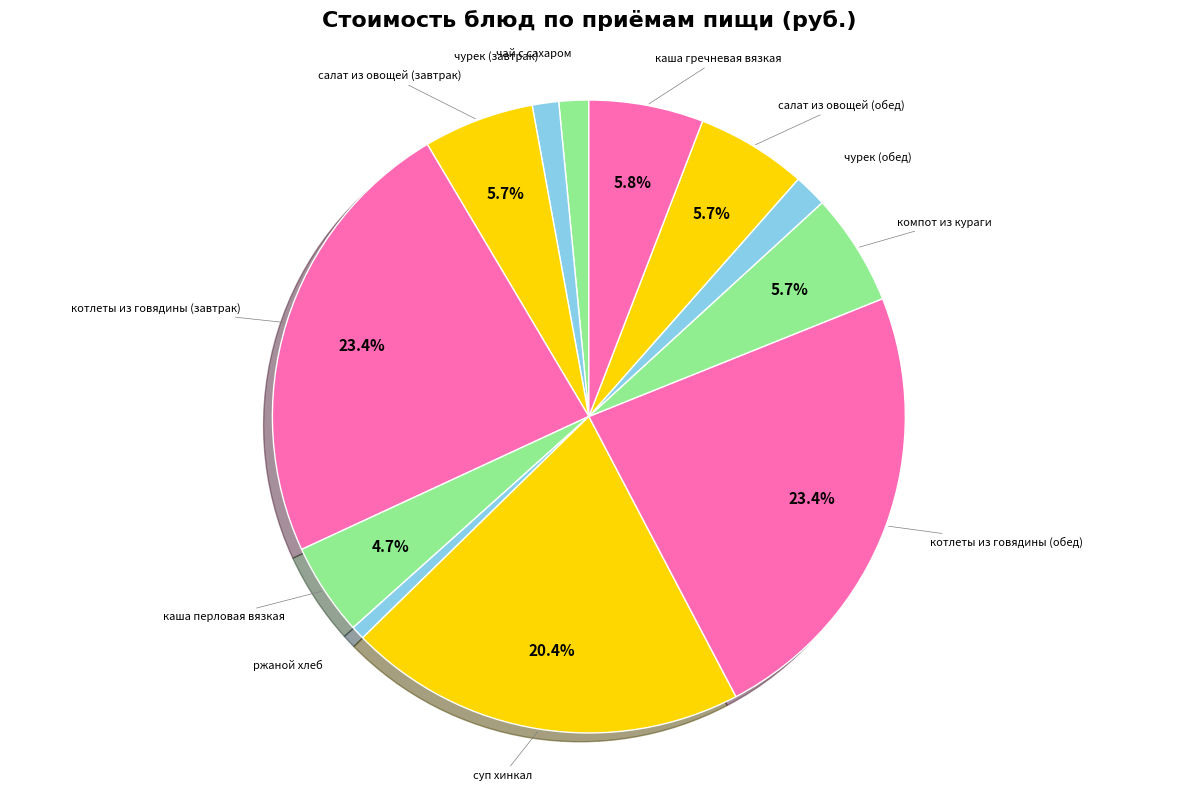

Count the number of slices in the pie.

12